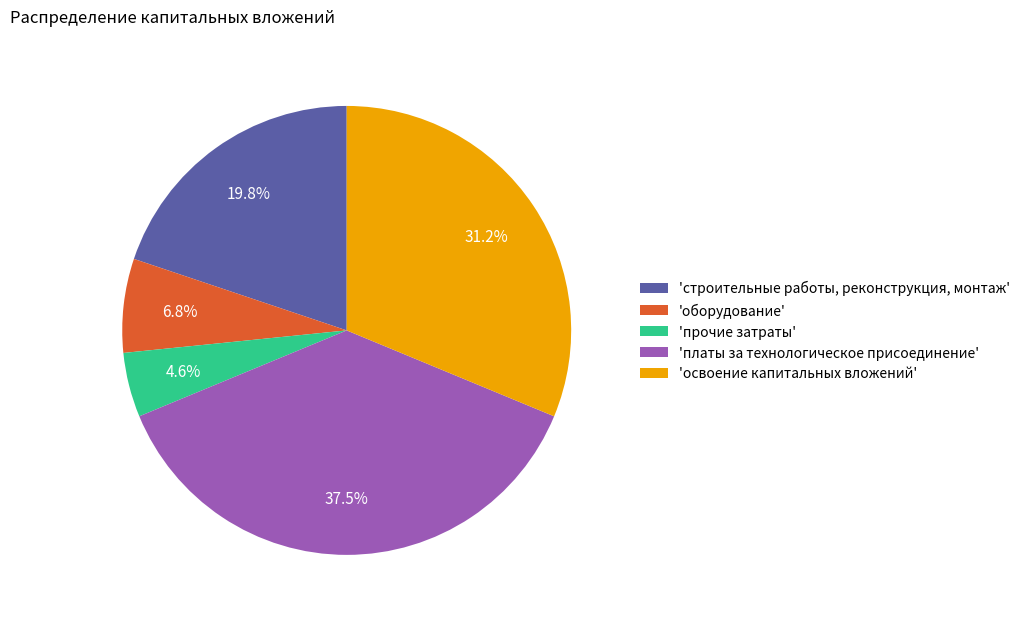

Which category has the smallest portion of the pie?

'прочие затраты'